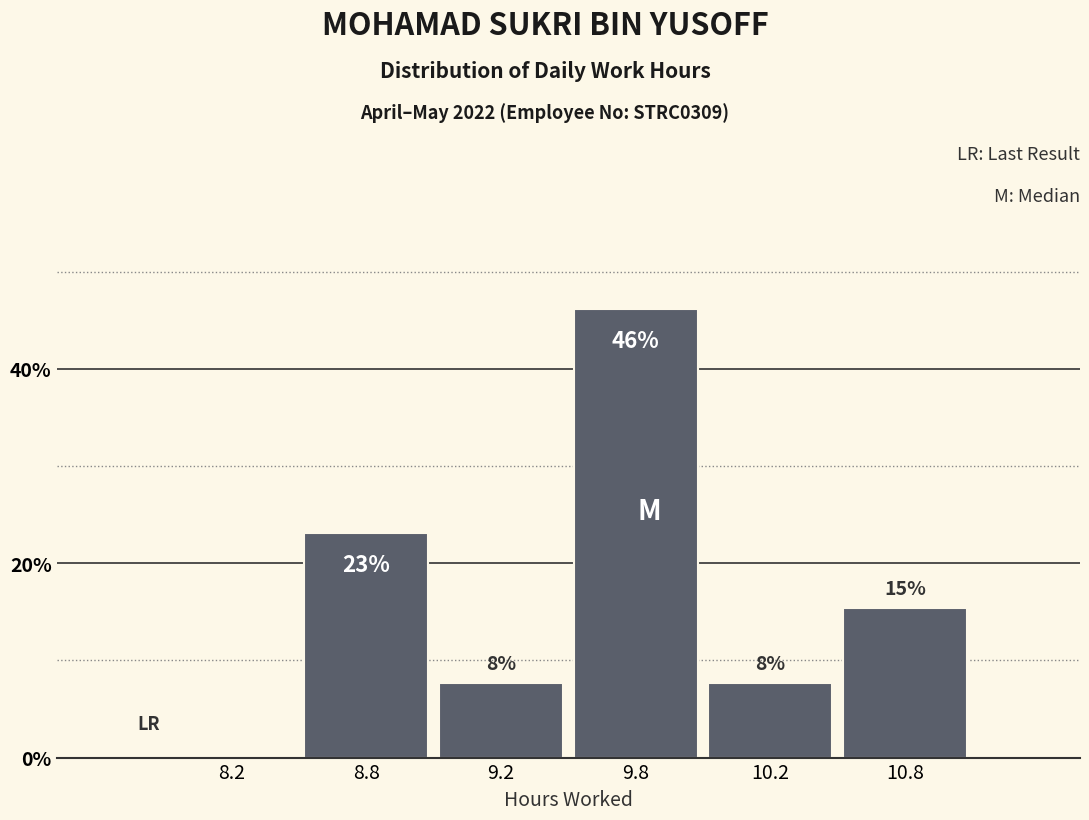

Are the bars horizontal?

No